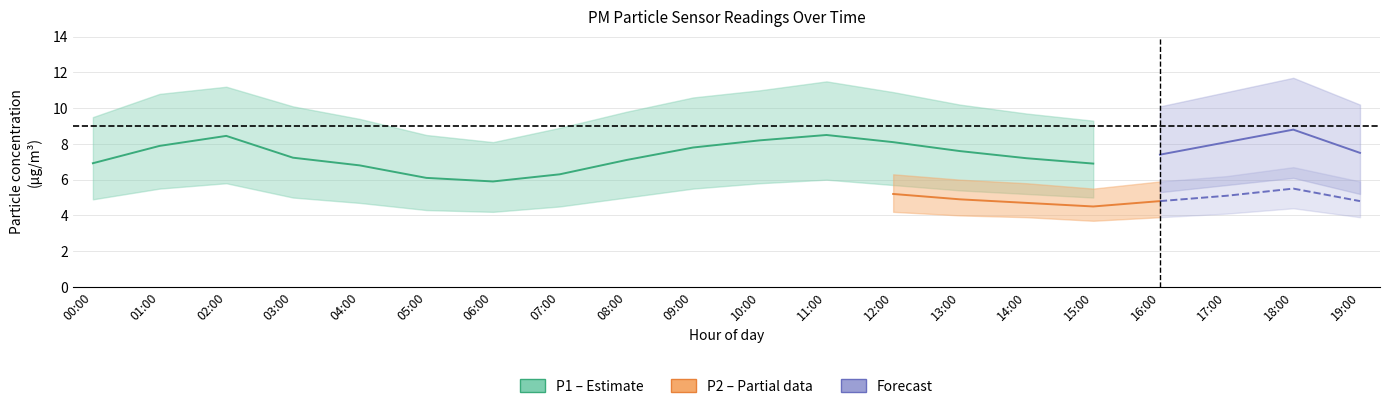

What is the greatest value displayed?

11.7